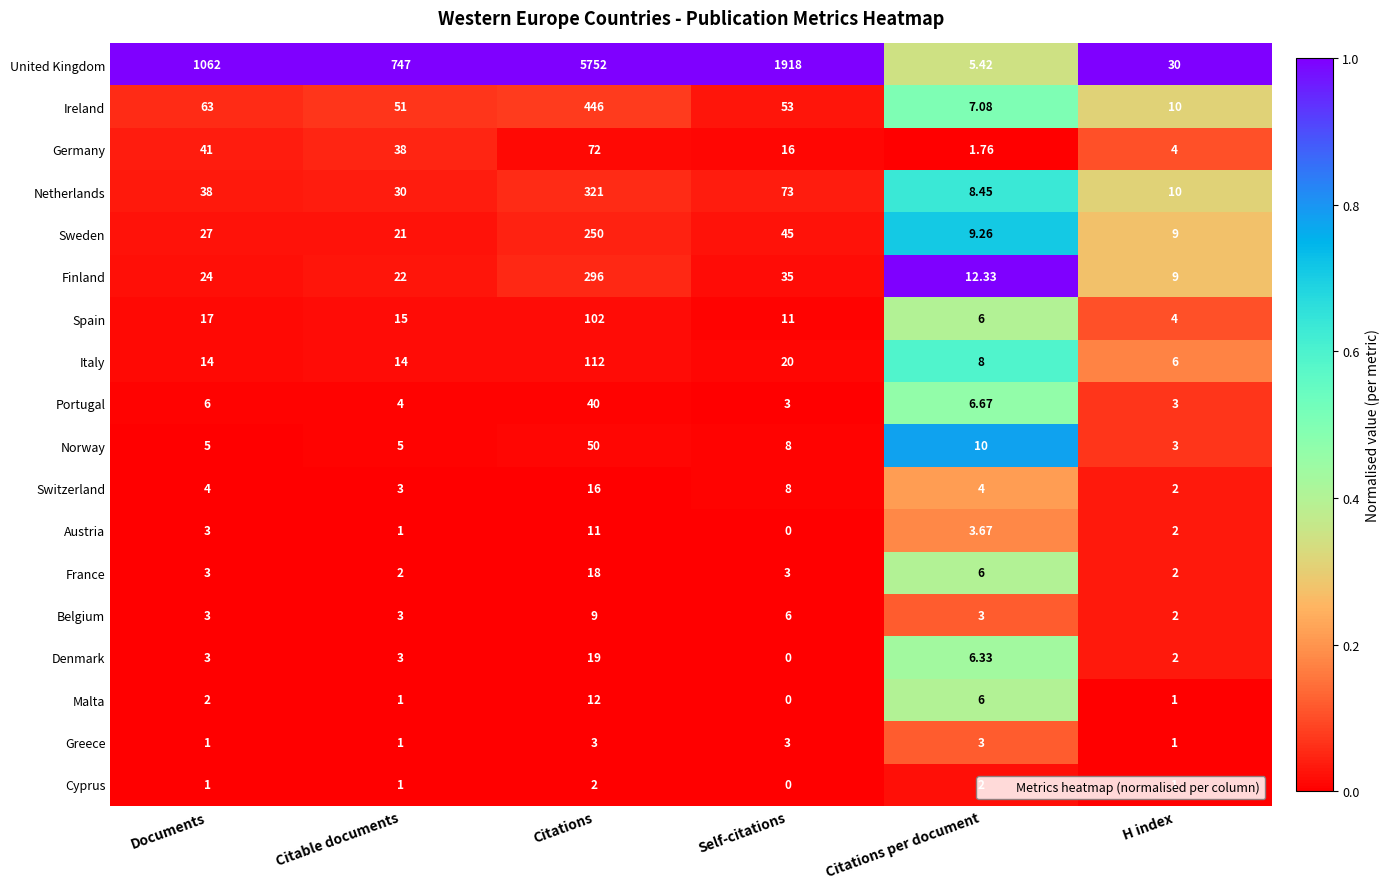

Which series has the widest spread of values?

United Kingdom